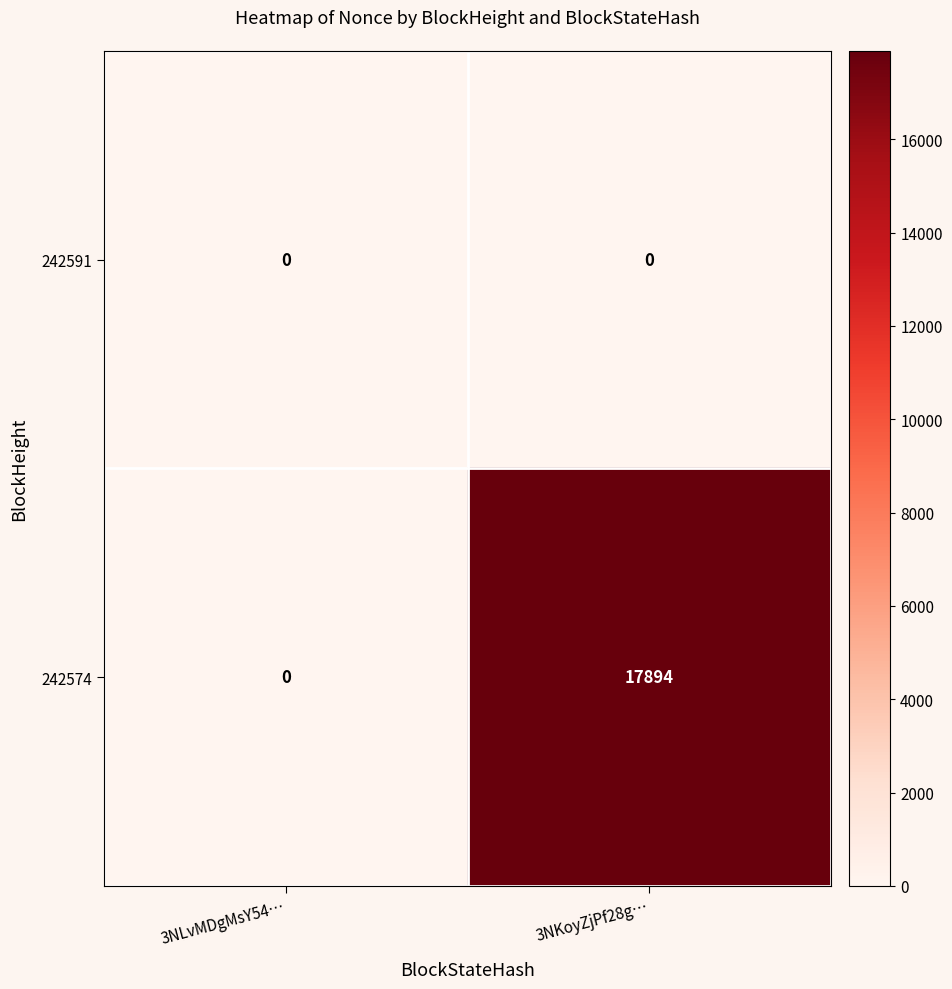

What is the sum of the 242574 values at 3NKoyZjPf28g… and 3NLvMDgMsY54…?

17894